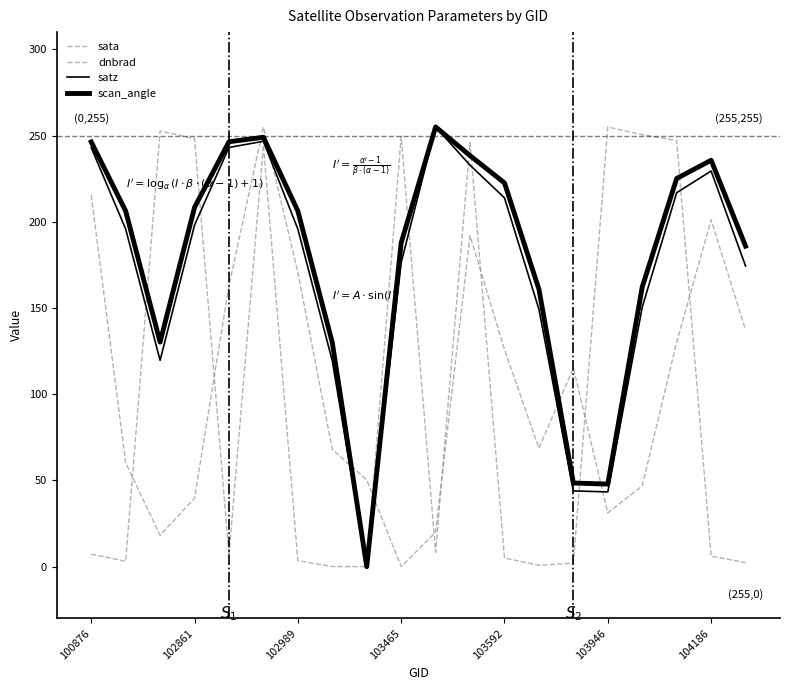

True or false: satz and sata intersect in this chart.

True